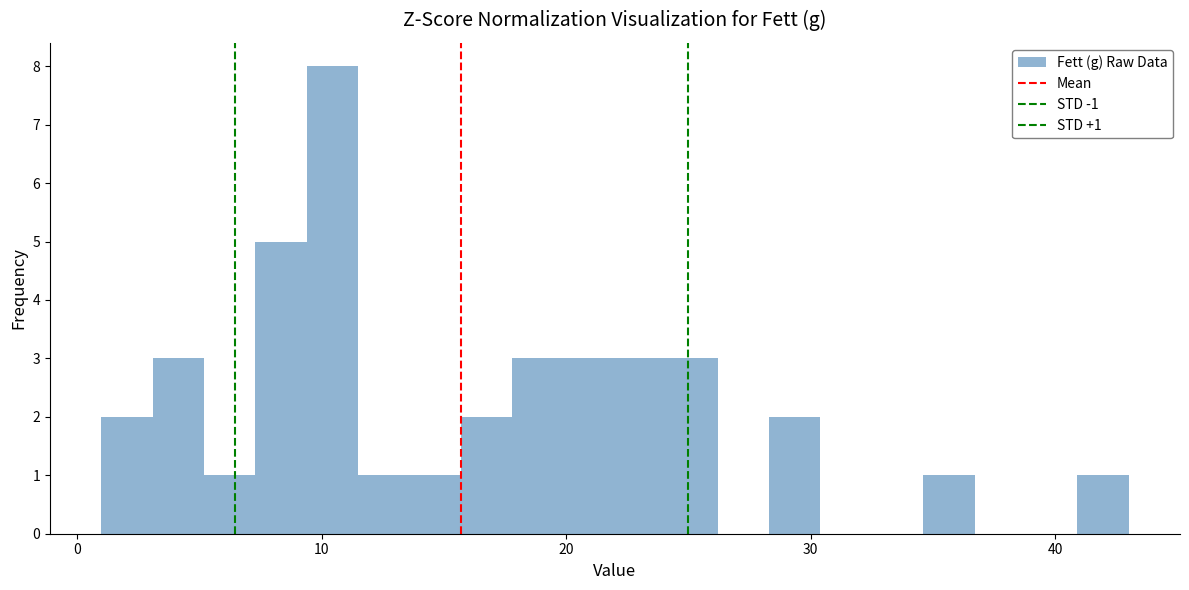

Around what value on the x-axis is the tallest bar? Give the approximate position of its centre, as read against the axis.

10